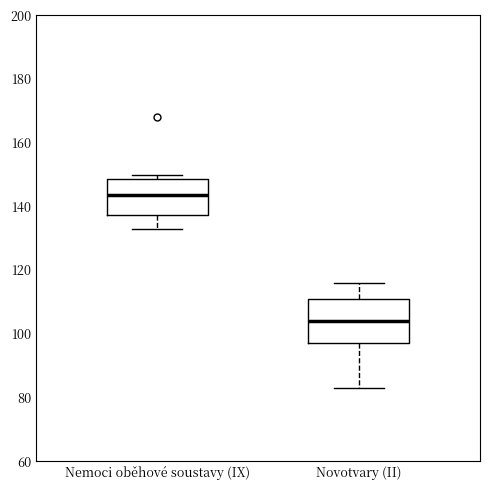

Which box is the tallest, from its lower edge to its upper edge?

Novotvary (II)